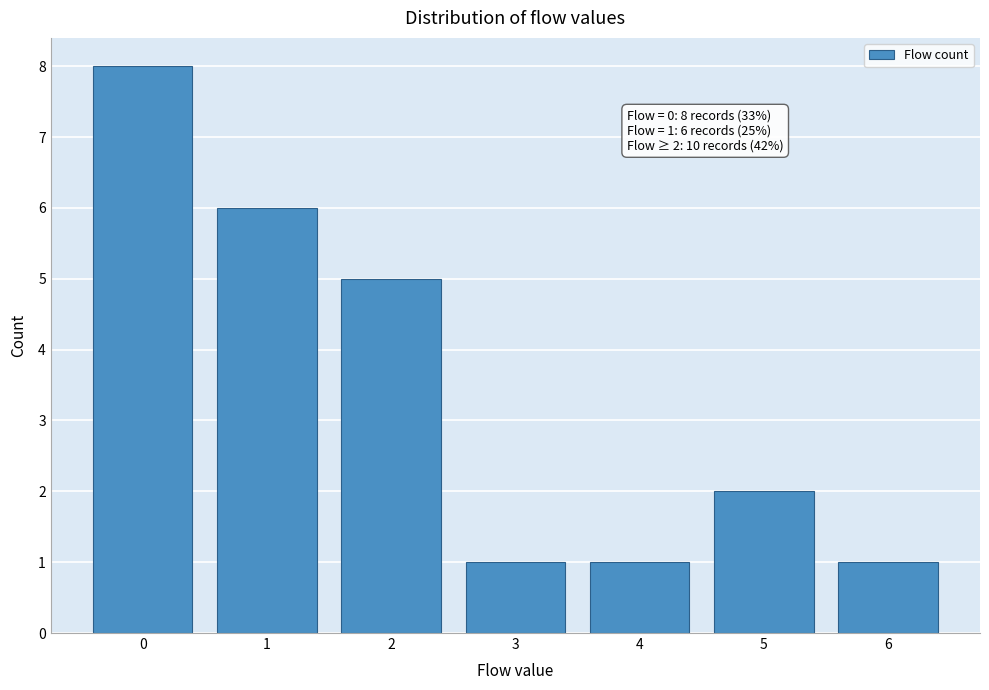

Reading left to right, list all the values displayed in this chart.

0=8	1=6	2=5	3=1	4=1	5=2	6=1